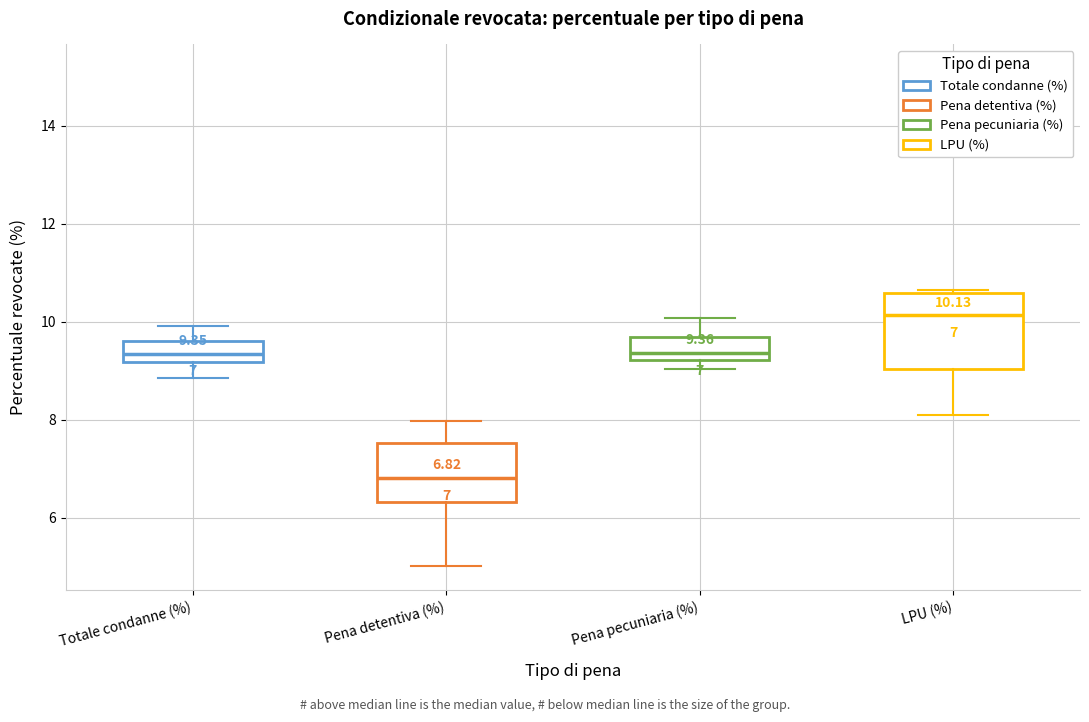

Comparing the boxes themselves (not the whiskers), which one is the tallest?

LPU (%)